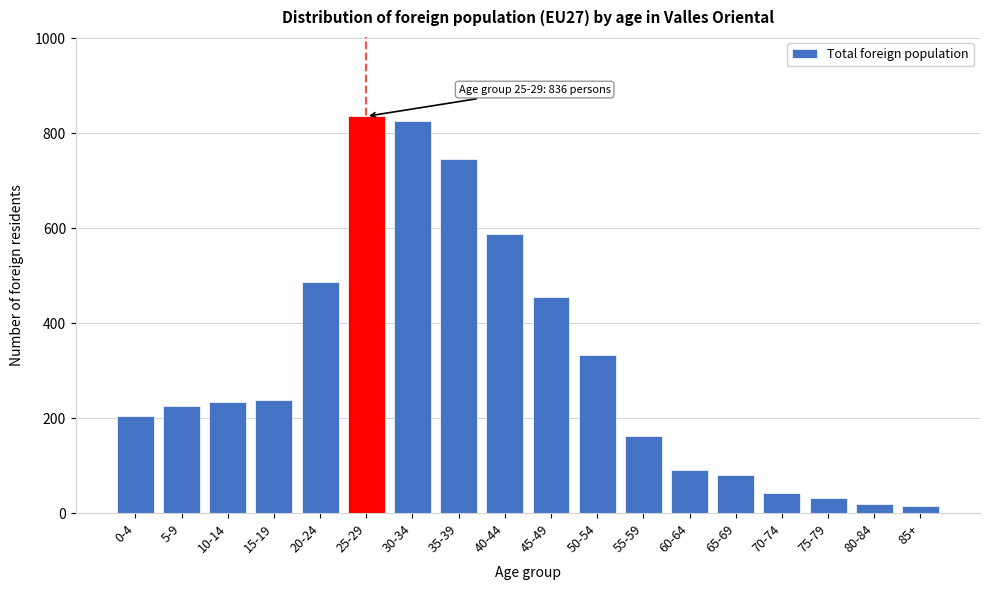

What is the average value?

312